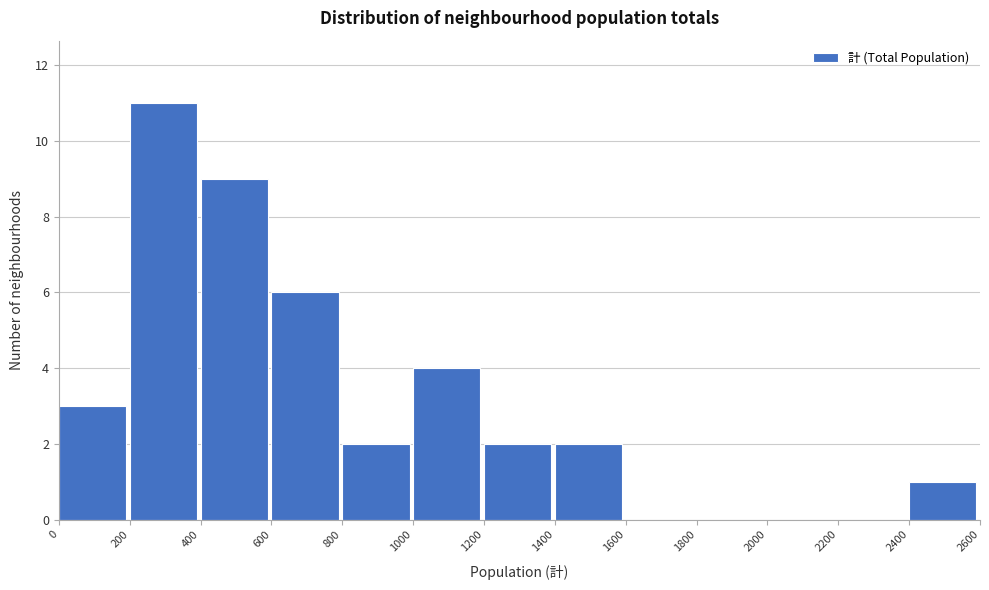

Reading left to right, list every bar in this chart as the range it spans on the x-axis followed by its height. The values are not printed on the chart, so give them approximately, as read against the axis.

0 to 200: 3
200 to 400: 11
400 to 600: 9
600 to 800: 6
800 to 1000: 2
1000 to 1200: 4
1200 to 1400: 2
1400 to 1600: 2
1600 to 1800: 0
1800 to 2000: 0
2000 to 2200: 0
2200 to 2400: 0
2400 to 2600: 1